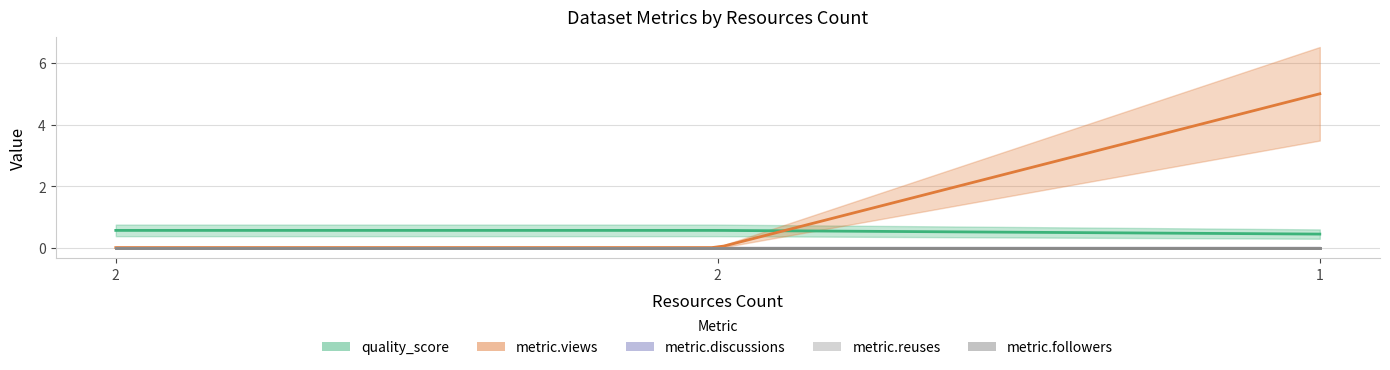

What is the difference between the maximum and minimum values in the quality_score series?

0.1